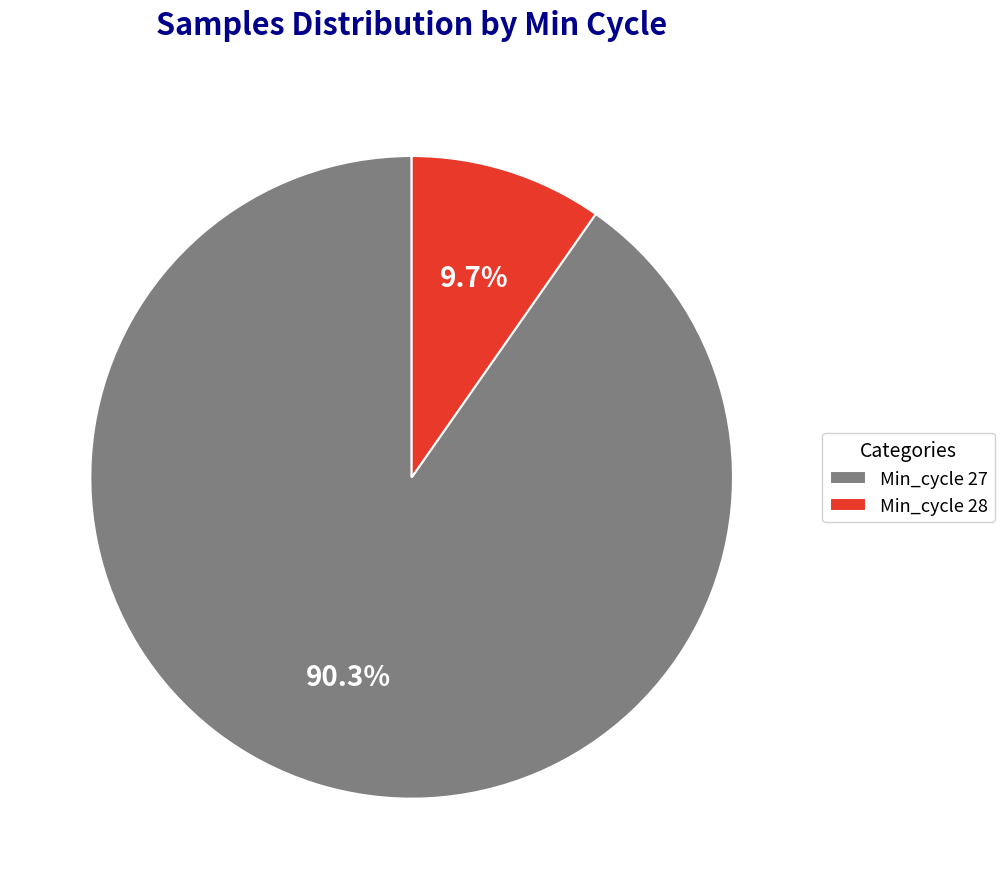

Which category has the biggest portion of the pie?

Min_cycle 27